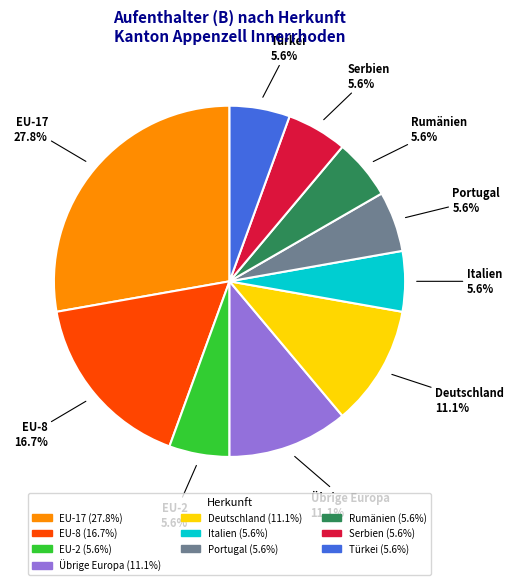

Count the number of slices in the pie.

10